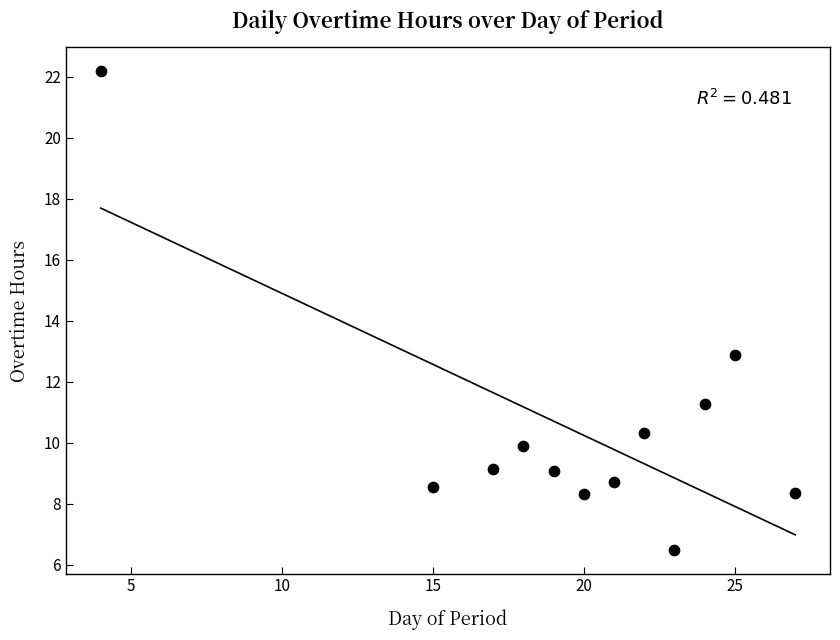

What is the average Y value?

10.4